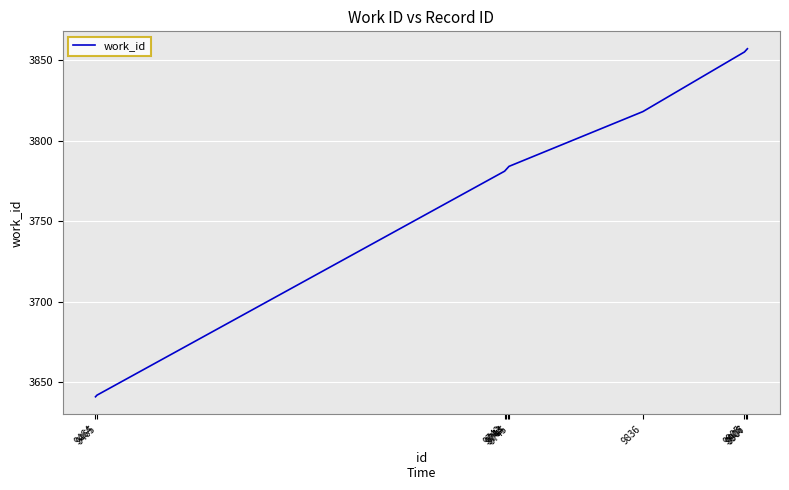

What is the change in value from 9742 to 9744?

+2